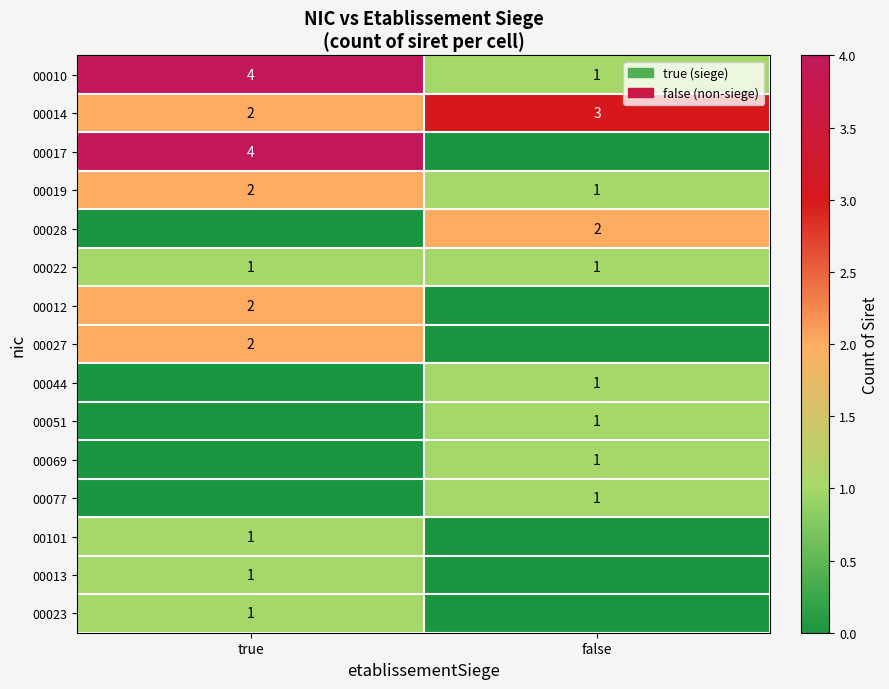

The value of 00022 at true is 1. True or false?

True